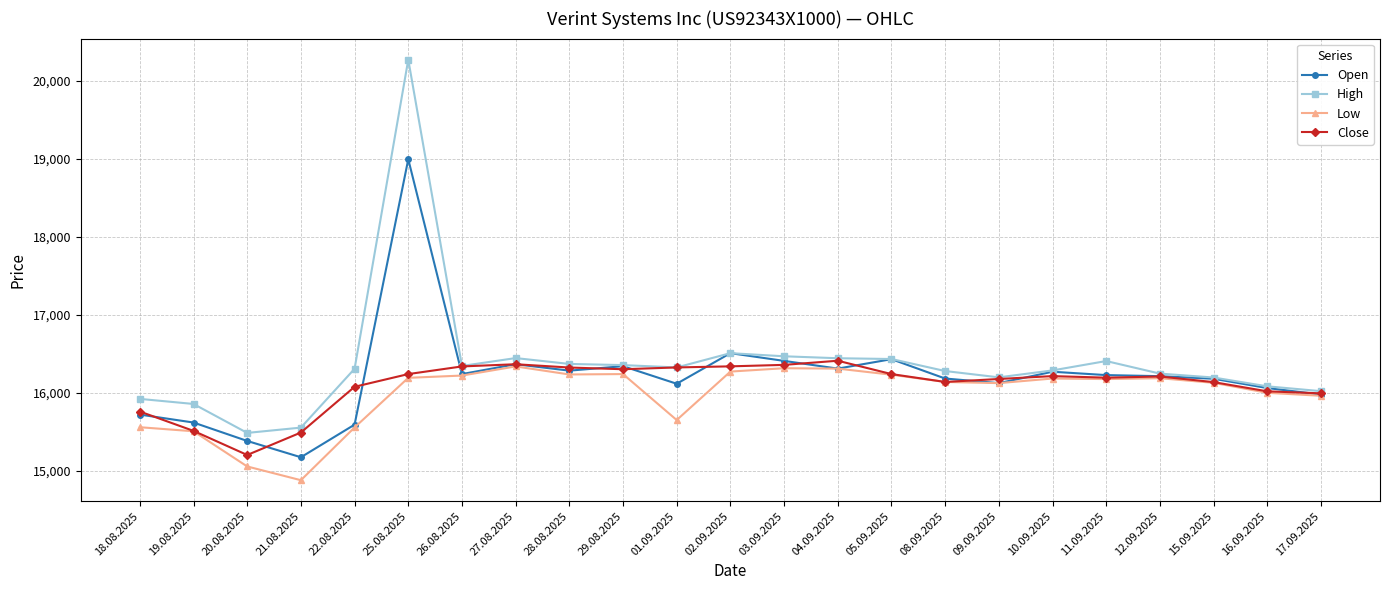

At which category does Open reach its first local peak?

25.08.2025